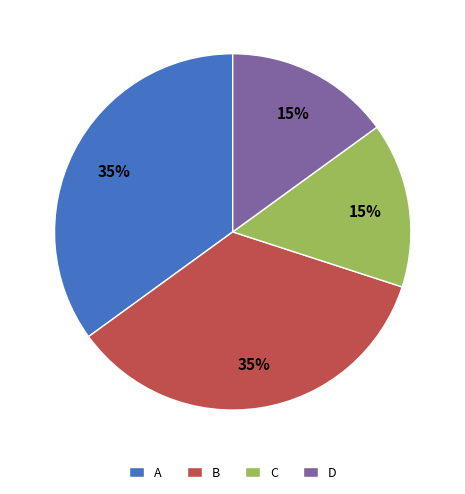

To the nearest percent, what is the average slice percentage?

25%